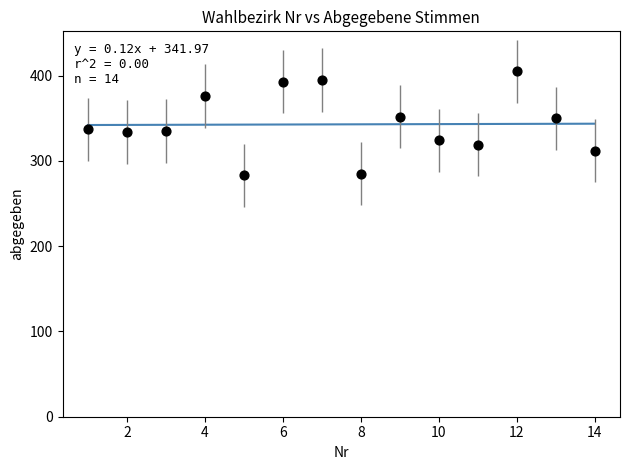

What is the range of X values (max minus min)?

13